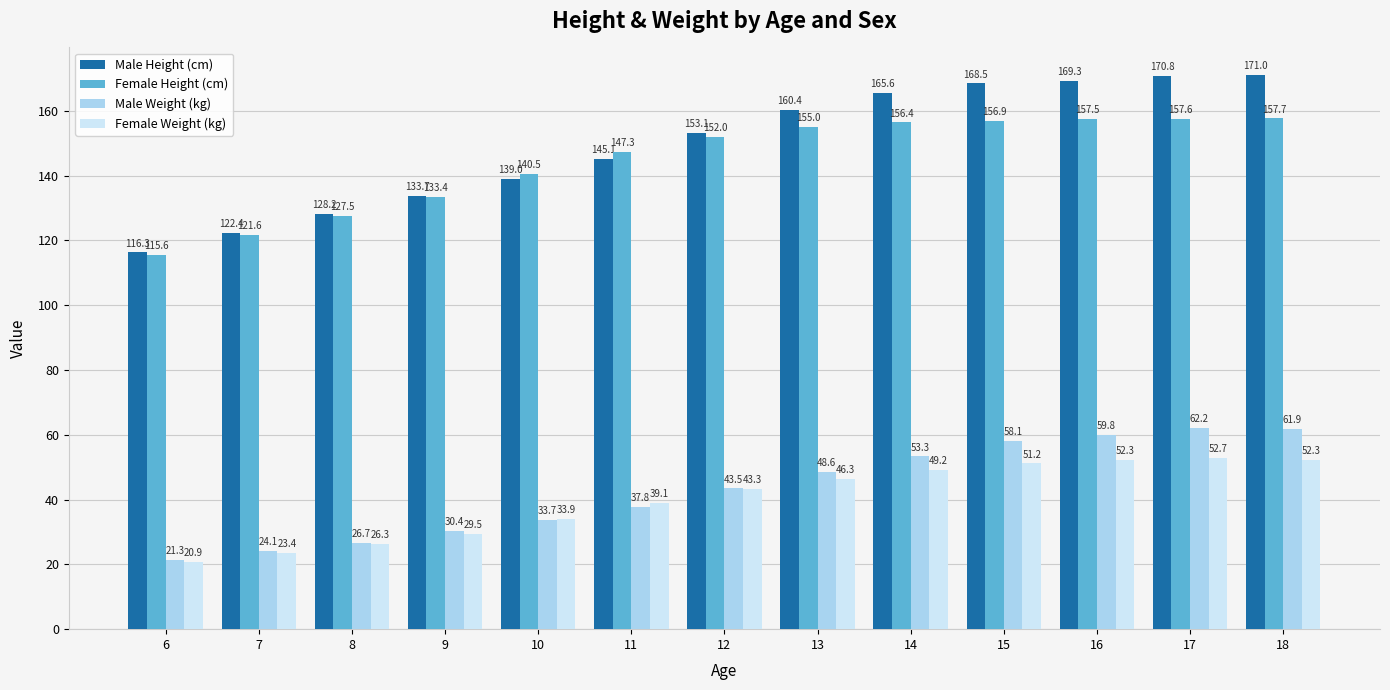

Which series changed the most between 12 and 17?

Male Weight (kg)